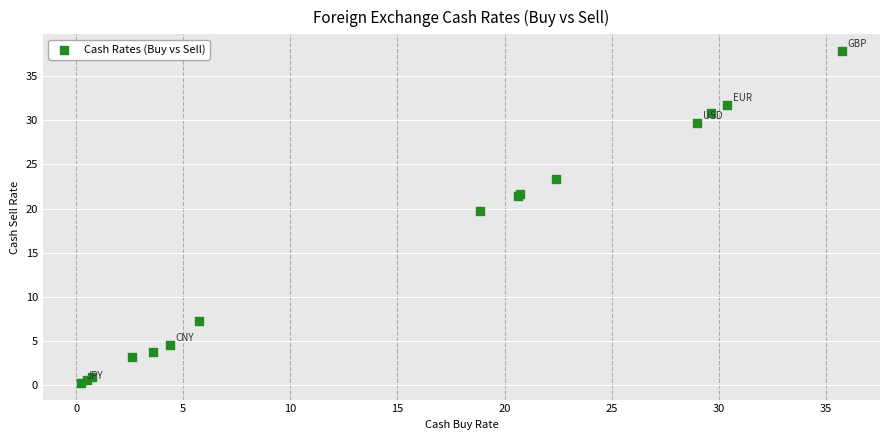

What Y value in the scatter plot is closest to 19?

19.7